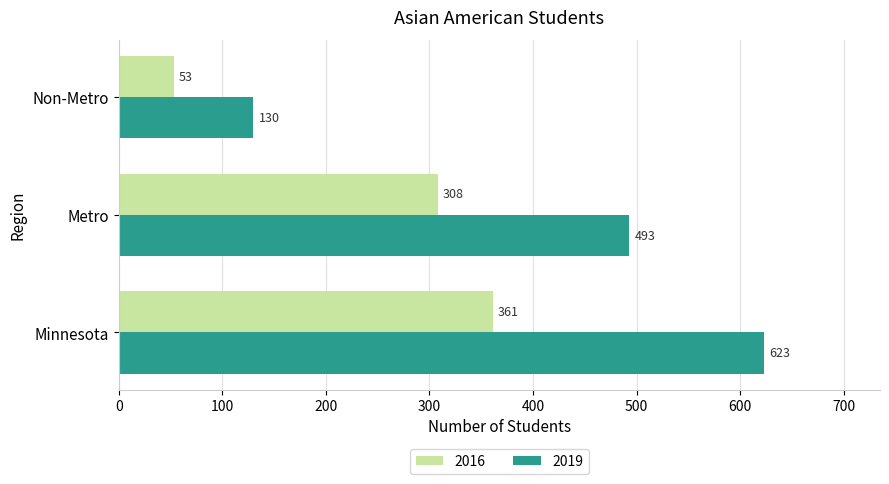

What is the difference between the second highest and minimum values in the 2019 series?

363